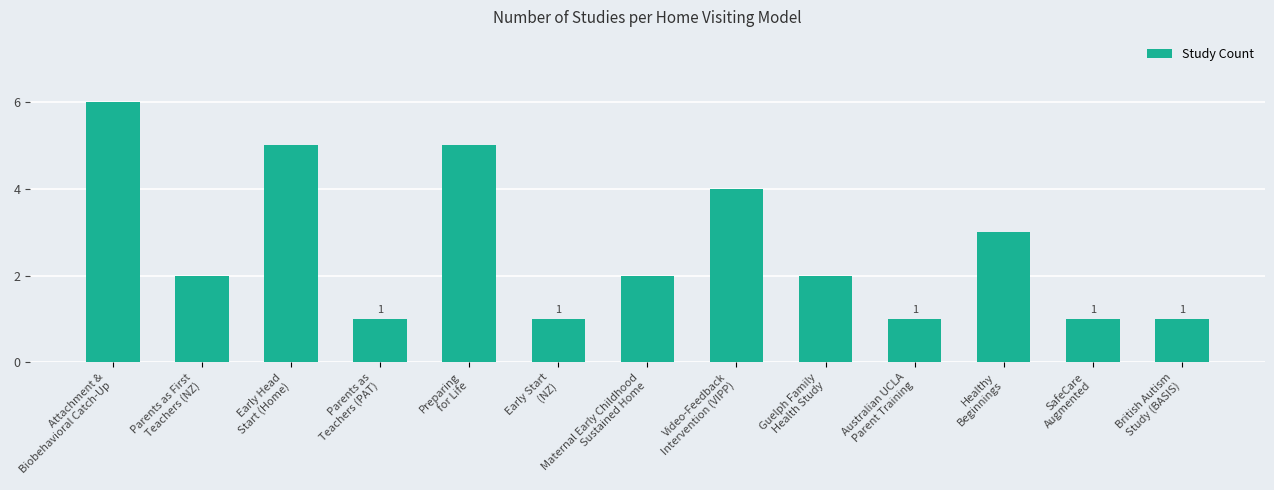

What is the greatest value displayed?

6